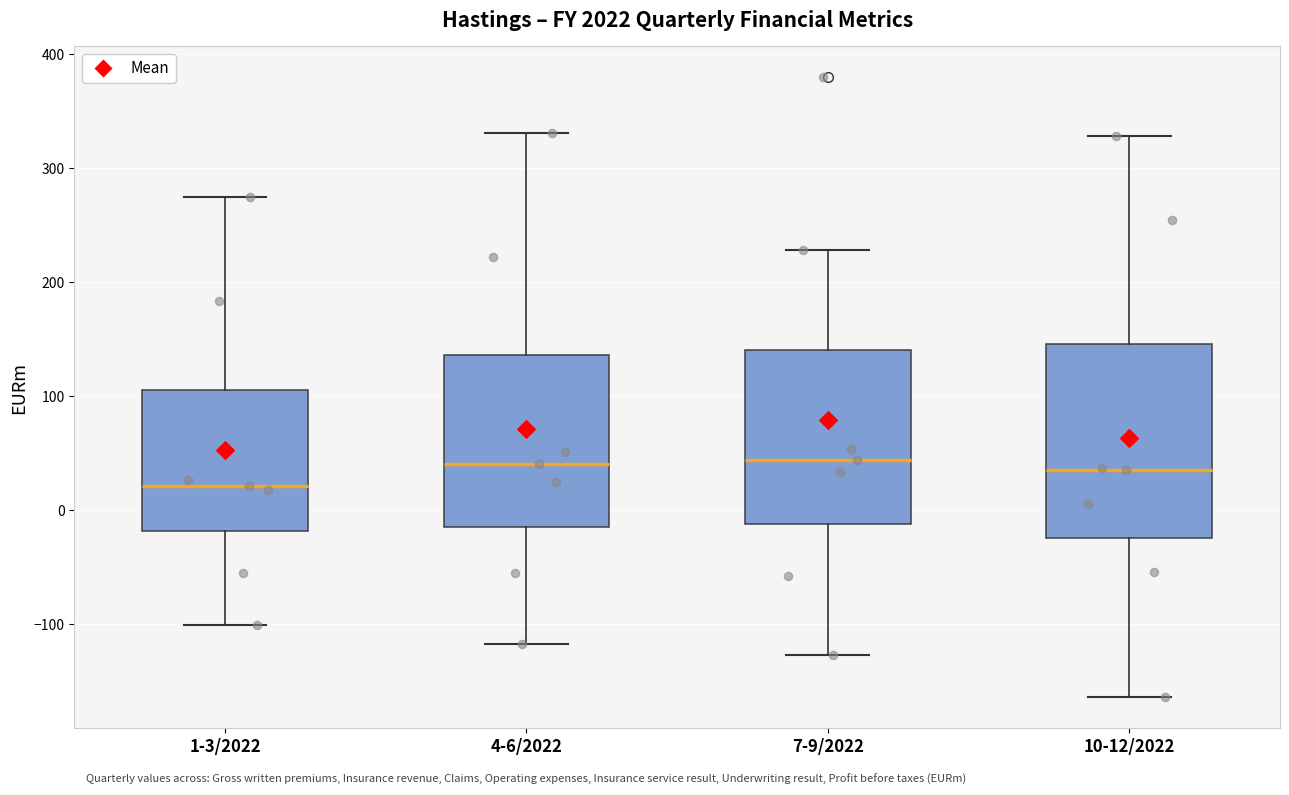

Where is the lower edge of the box for 1-3/2022 on the y-axis? The values are not printed on the chart, so give them approximately, as read against the axis.

-20